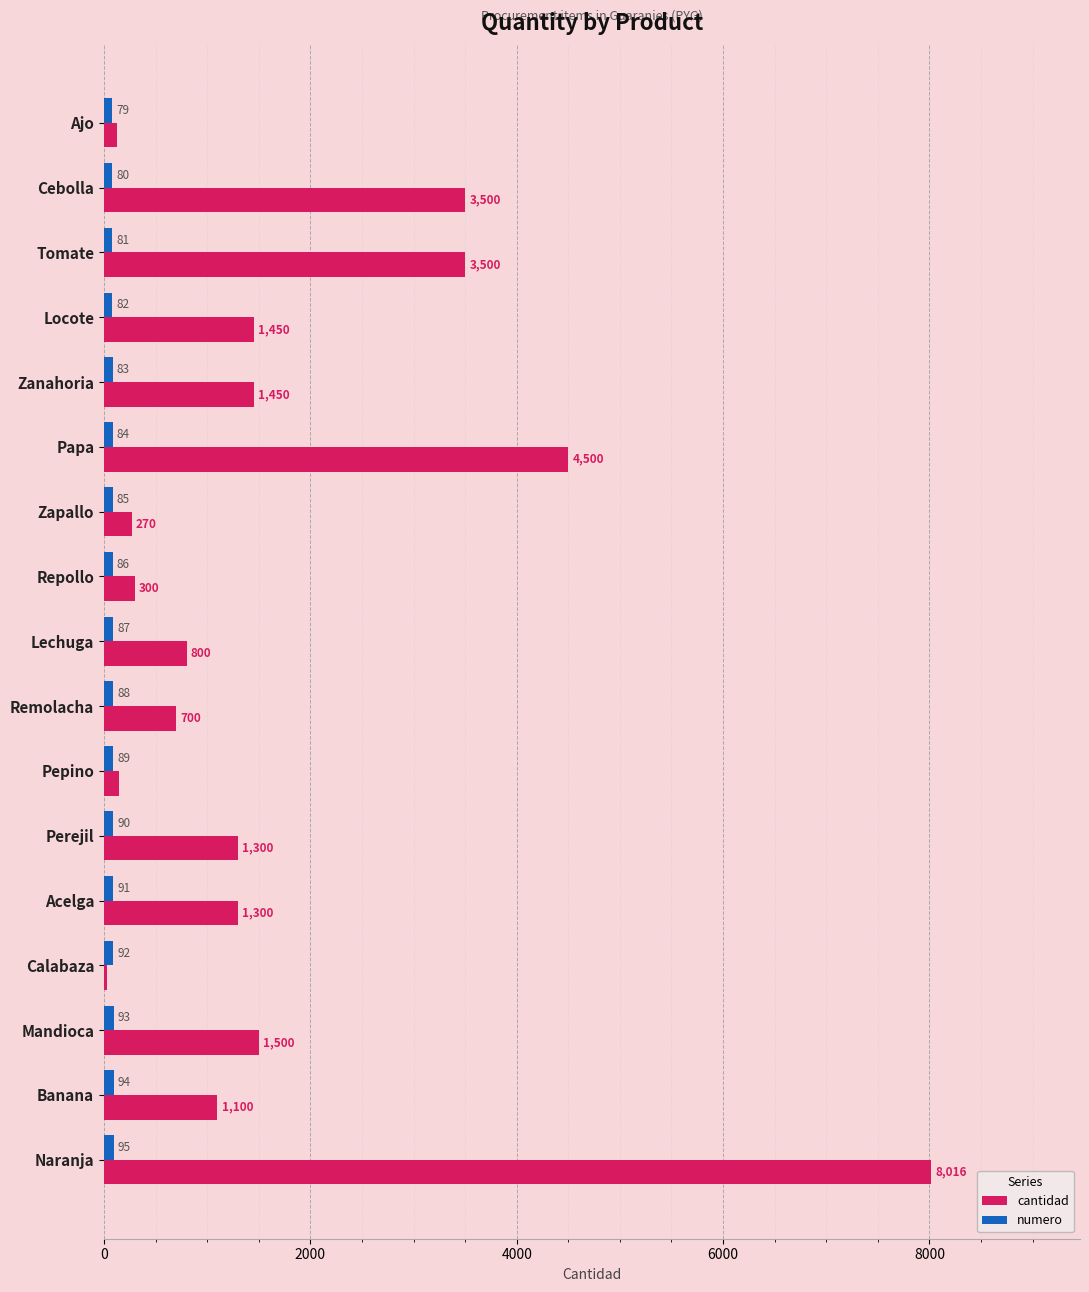

True or false: cantidad has a value of 8016 at Naranja.

True